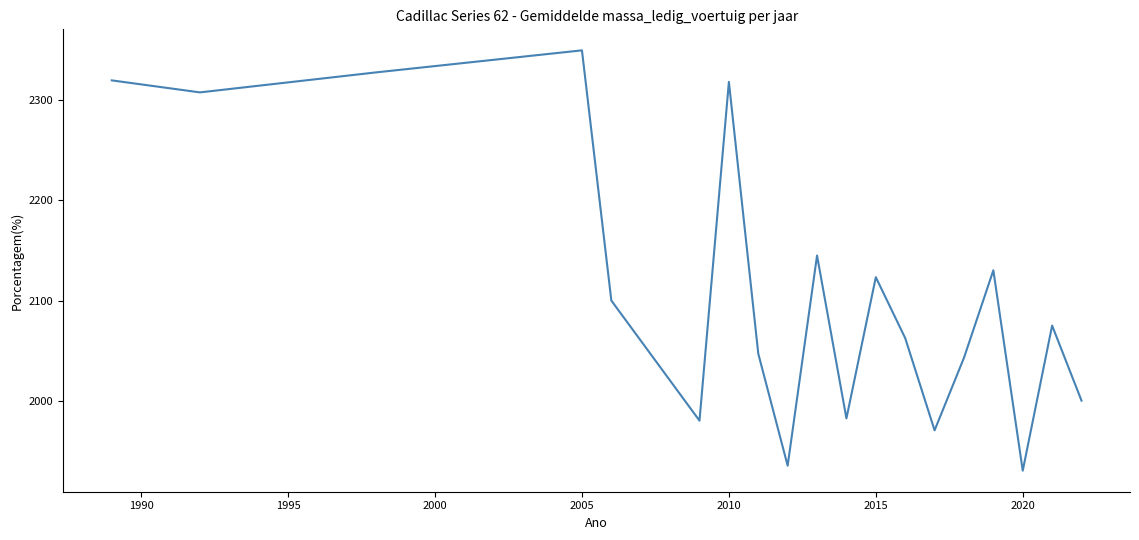

What is the maximum value shown in the chart?

2350.0